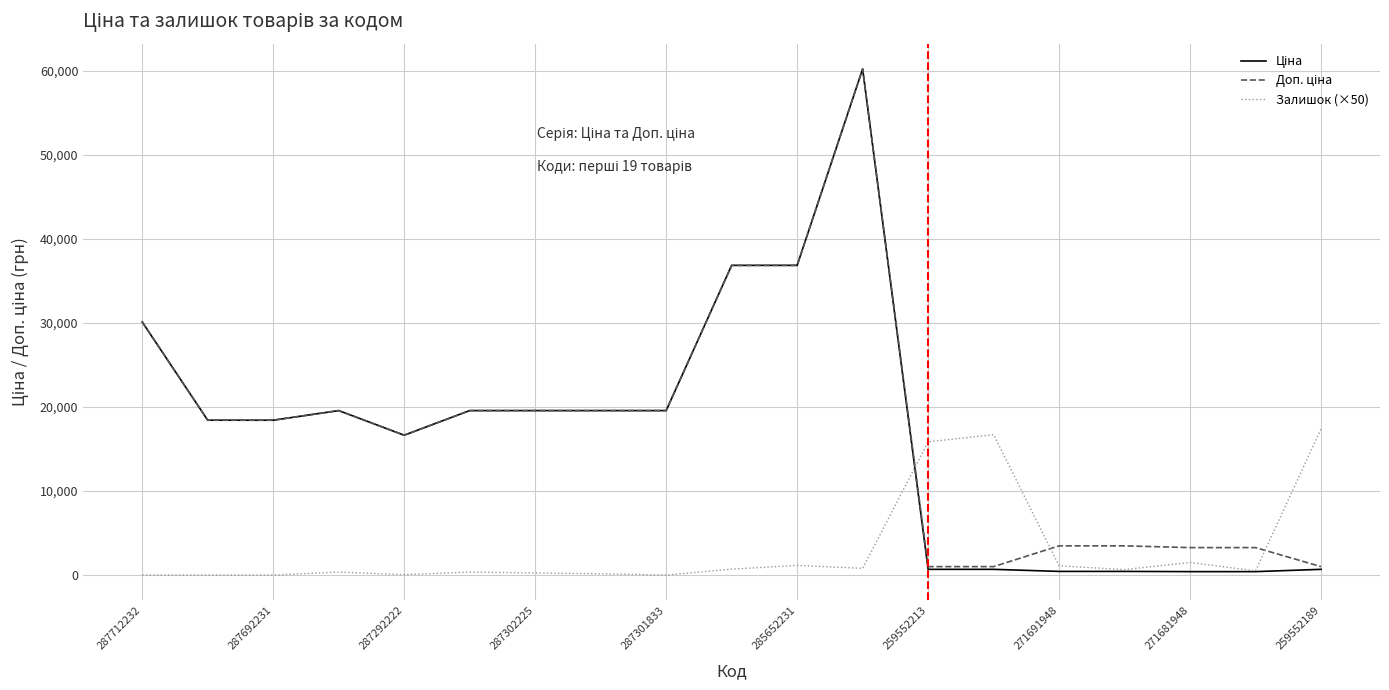

What is the maximum value shown in the chart?

60205.6